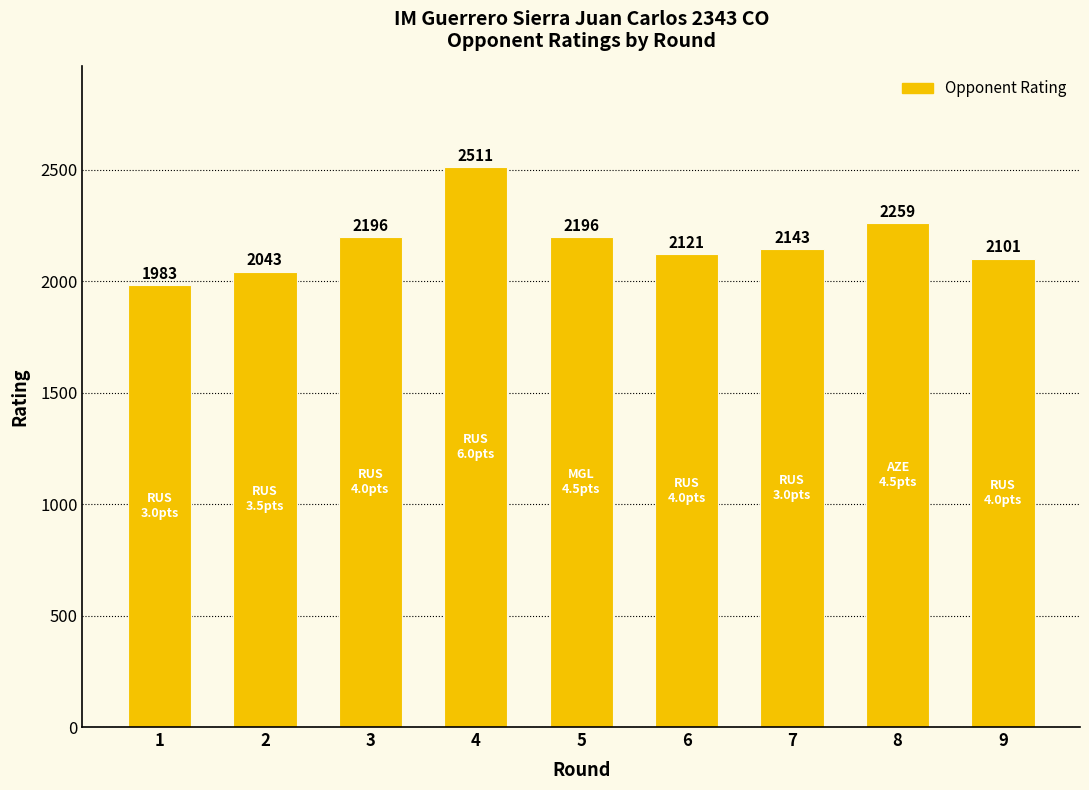

What is the approximate value at 5?

2196